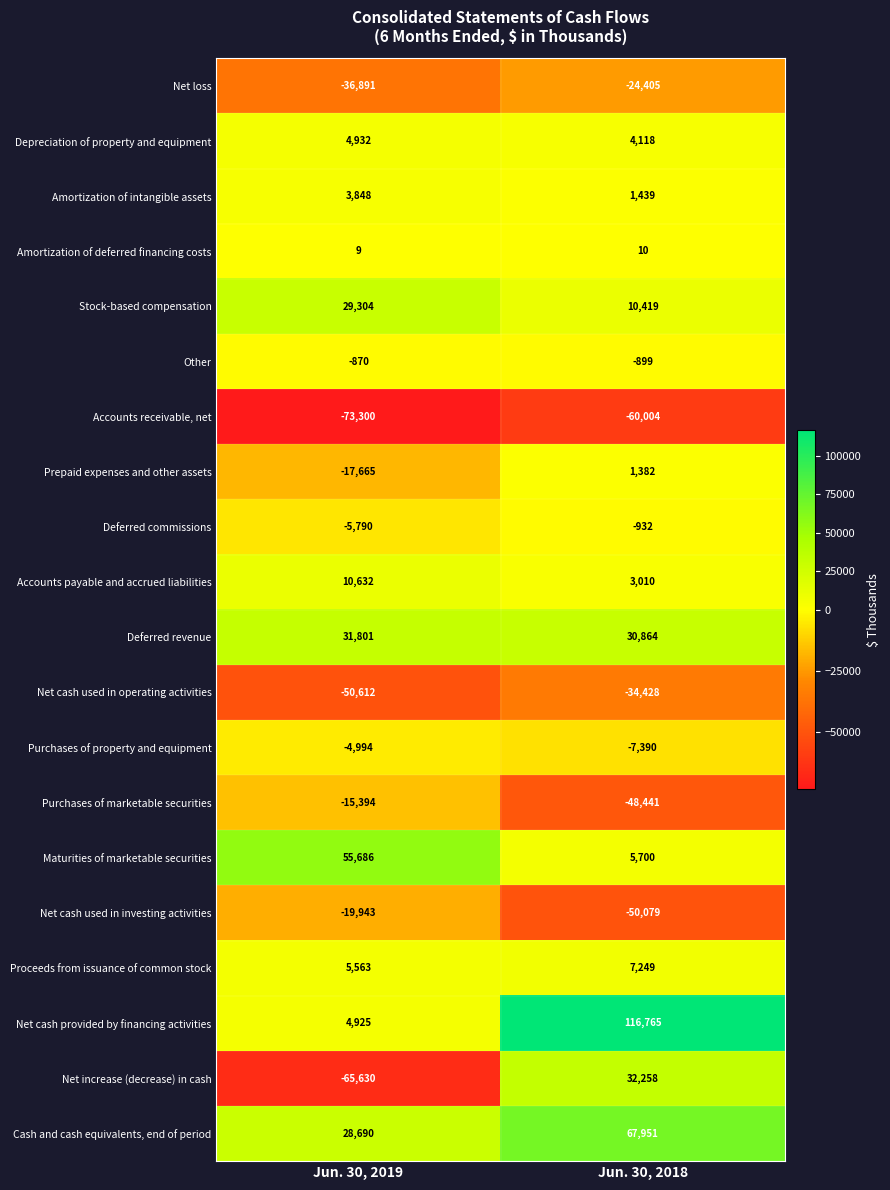

At Jun. 30, 2018, list the series in order from largest to smallest.

Net cash provided by financing activities, Cash and cash equivalents, end of period, Net increase (decrease) in cash, Deferred revenue, Stock-based compensation, Proceeds from issuance of common stock, Maturities of marketable securities, Depreciation of property and equipment, Accounts payable and accrued liabilities, Amortization of intangible assets, Prepaid expenses and other assets, Amortization of deferred financing costs, Other, Deferred commissions, Purchases of property and equipment, Net loss, Net cash used in operating activities, Purchases of marketable securities, Net cash used in investing activities, Accounts receivable, net